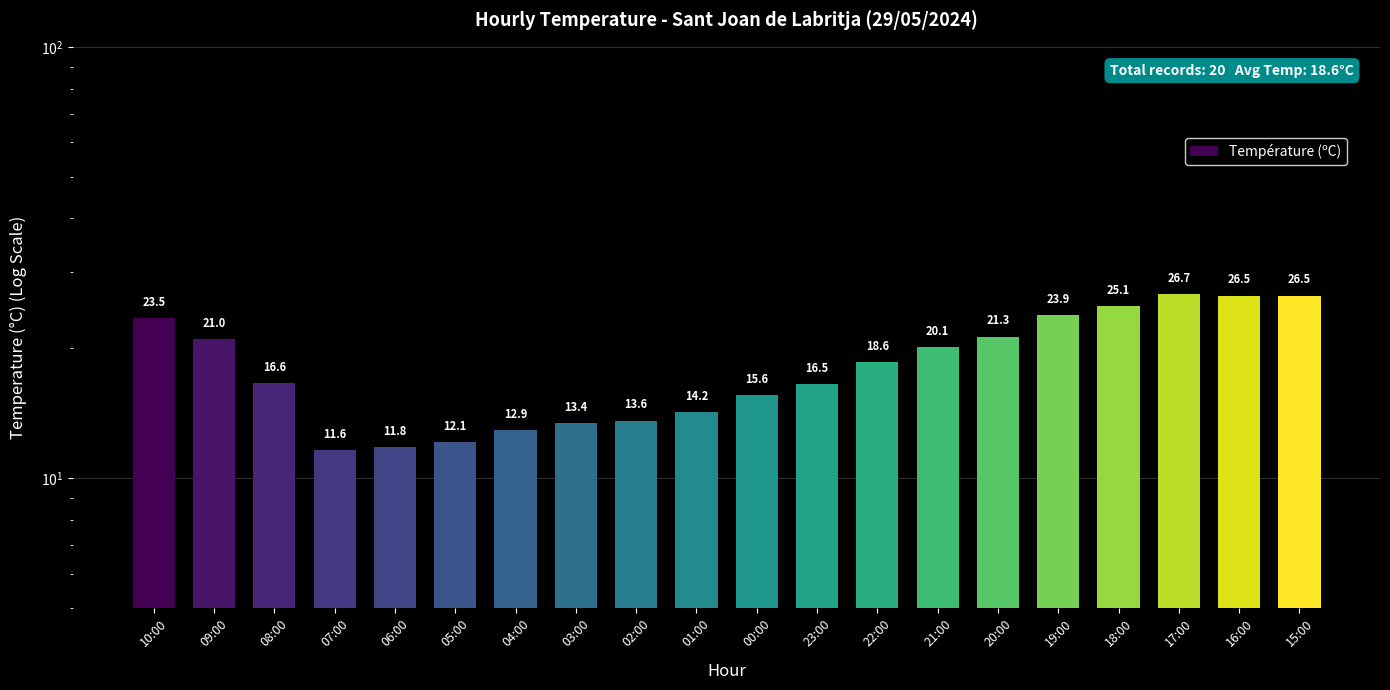

Reading left to right, list all the values displayed in this chart.

23.5	21.0	16.6	11.6	11.8	12.1	12.9	13.4	13.6	14.2	15.6	16.5	18.6	20.1	21.3	23.9	25.1	26.7	26.5	26.5